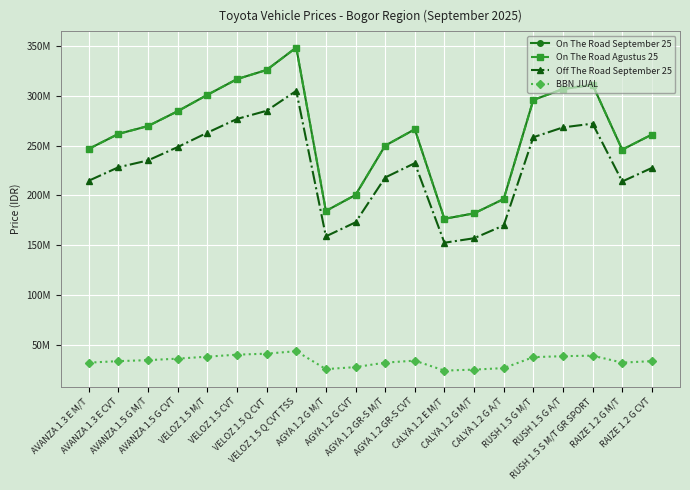

Does the chart have visible grid lines?

Yes